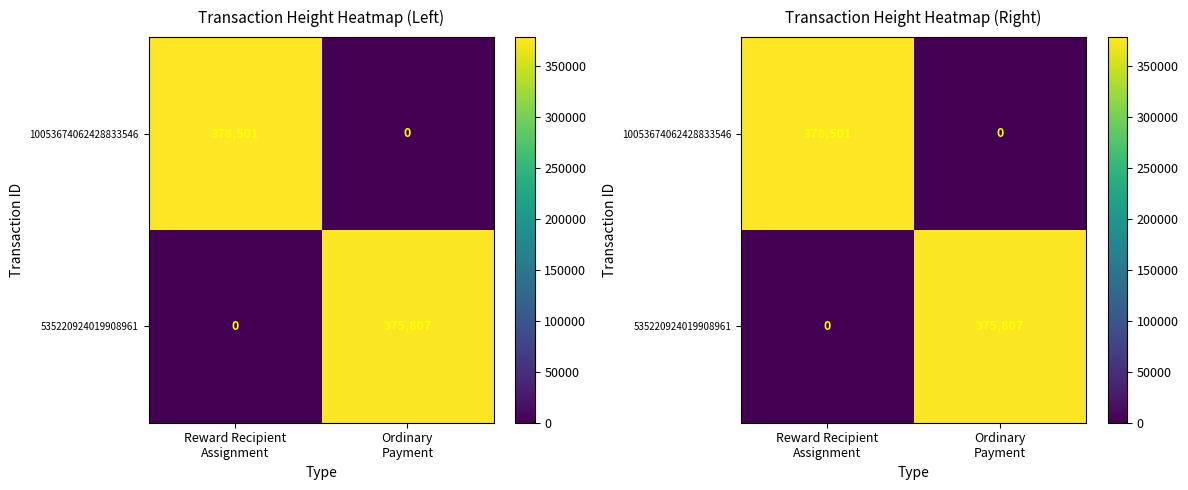

Which has a higher value, Reward Recipient
Assignment or Ordinary
Payment?

Reward Recipient
Assignment